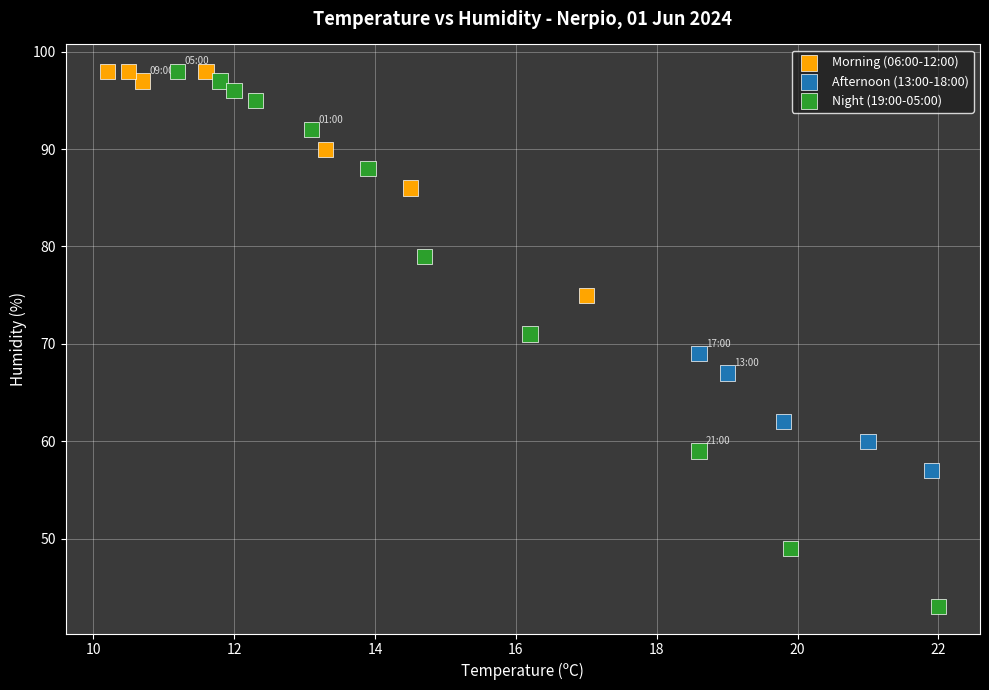

What is the range of Y values (max minus min)?

55